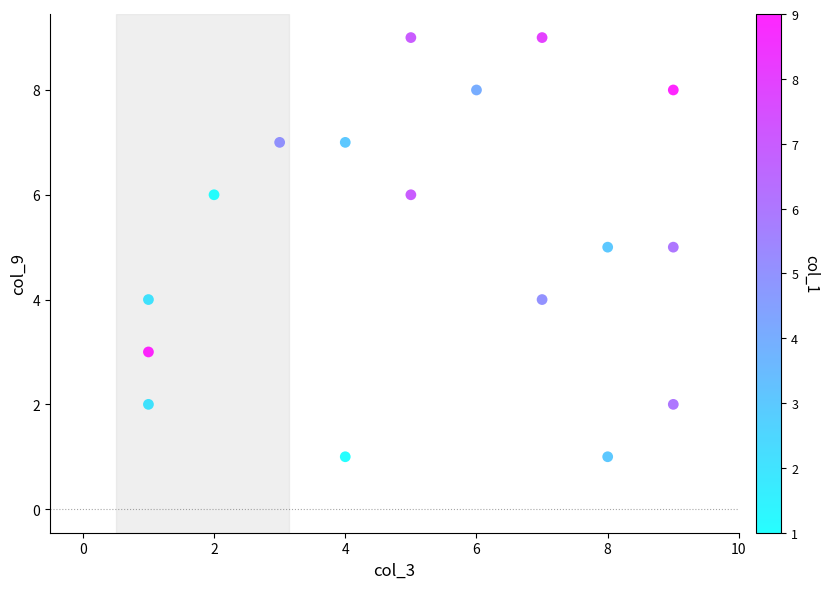

What is the range of Y values (max minus min)?

8